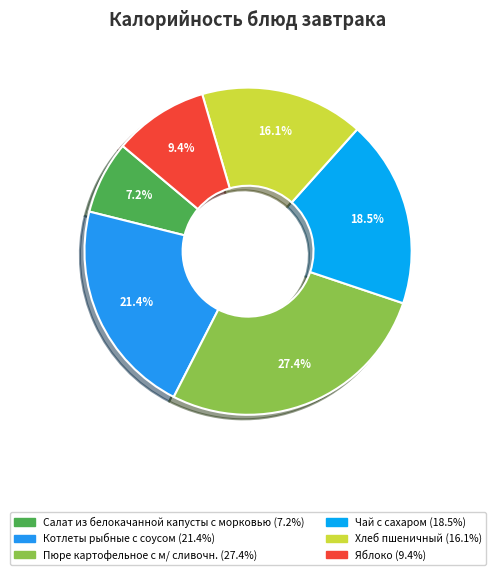

To the nearest percent, what is the combined percentage of Пюре картофельное с м/ сливочн. and Чай с сахаром?

46%